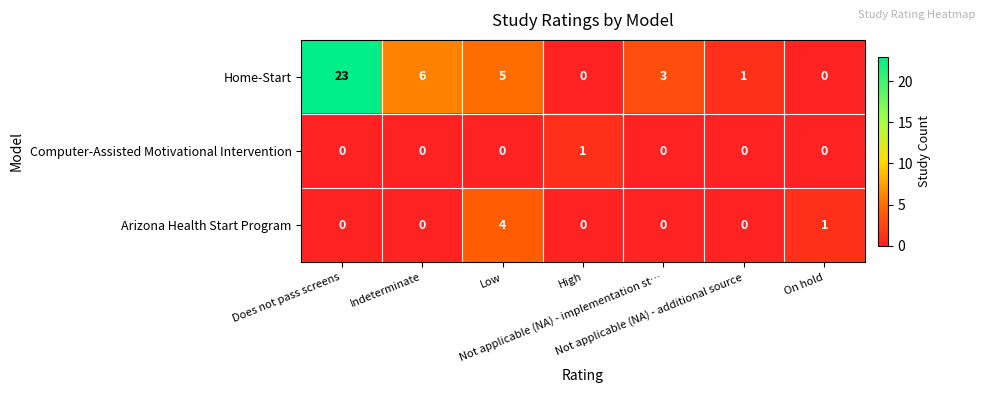

Which series has the largest total across all categories?

Home-Start